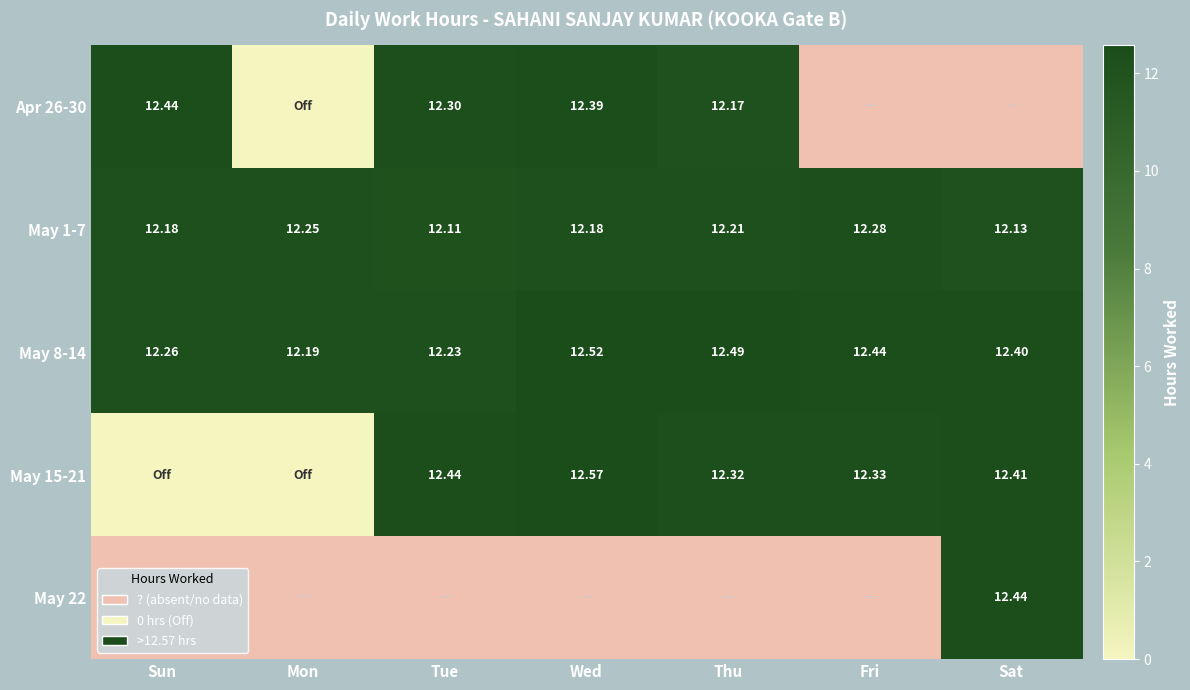

At which label is May 1-7 closest to 12?

Tue